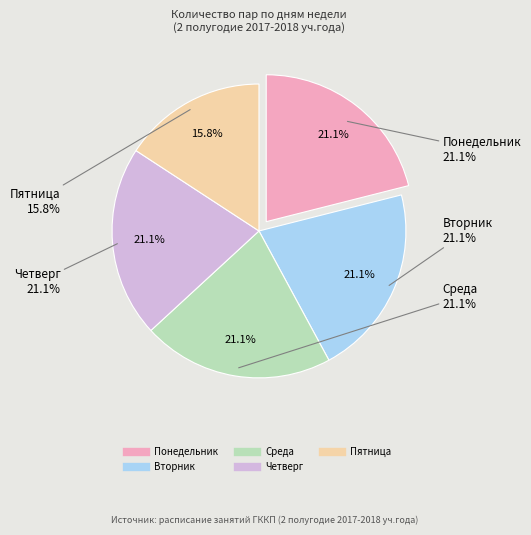

What is the change in value from Четверг to Пятница?

-1